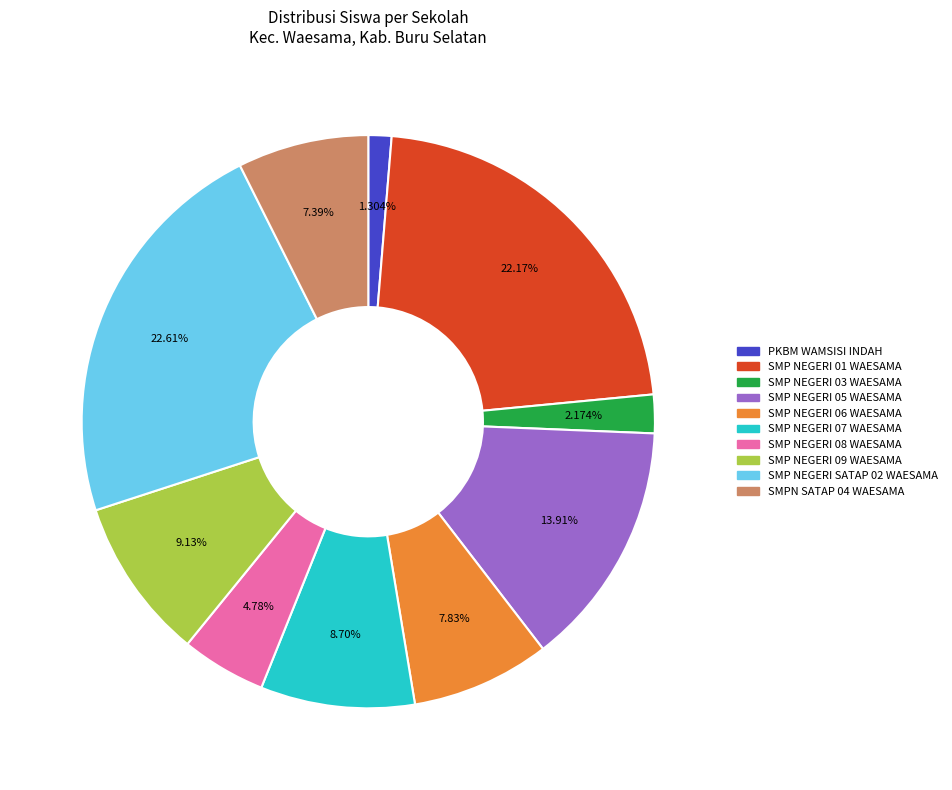

What percentage is the SMP NEGERI 03 WAESAMA slice, to the nearest percent?

2%